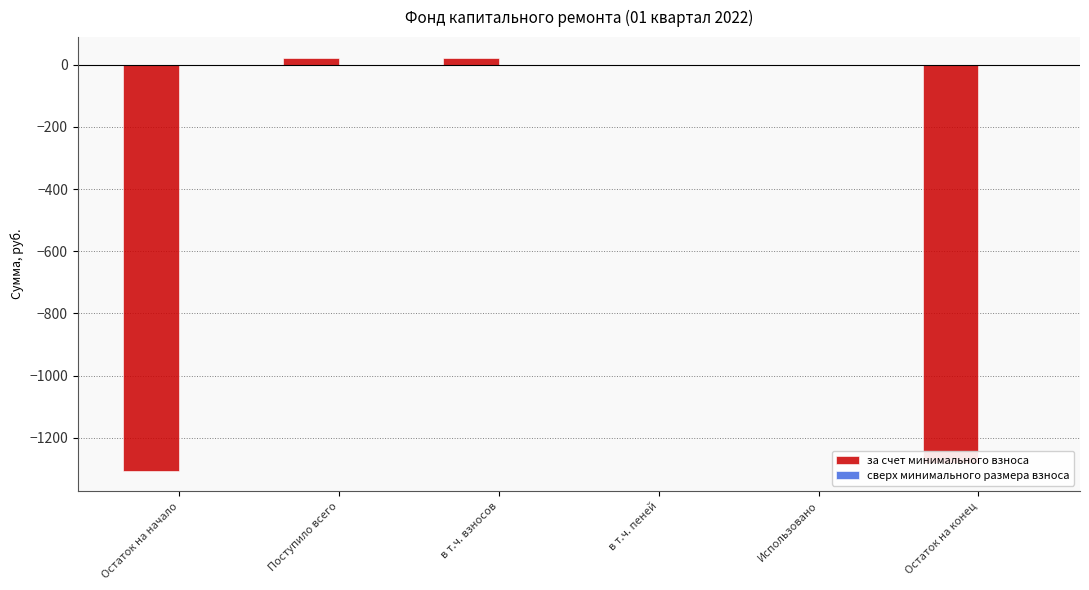

Are the bars horizontal?

No